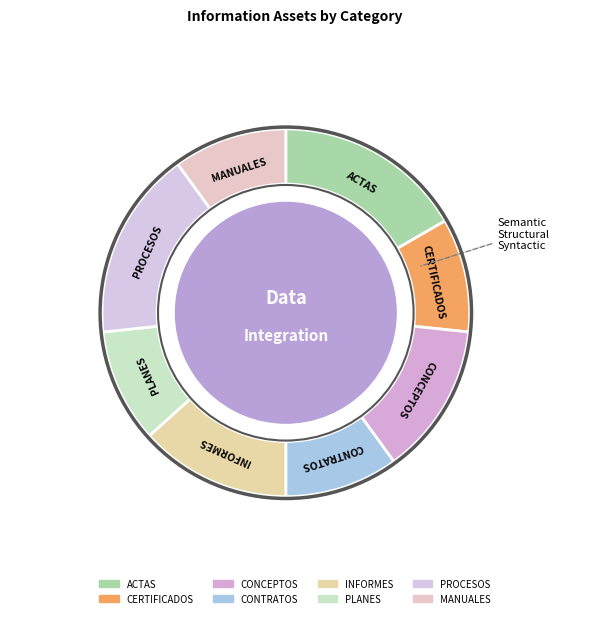

Do CONCEPTOS and MANUALES together represent more than half of the pie?

No